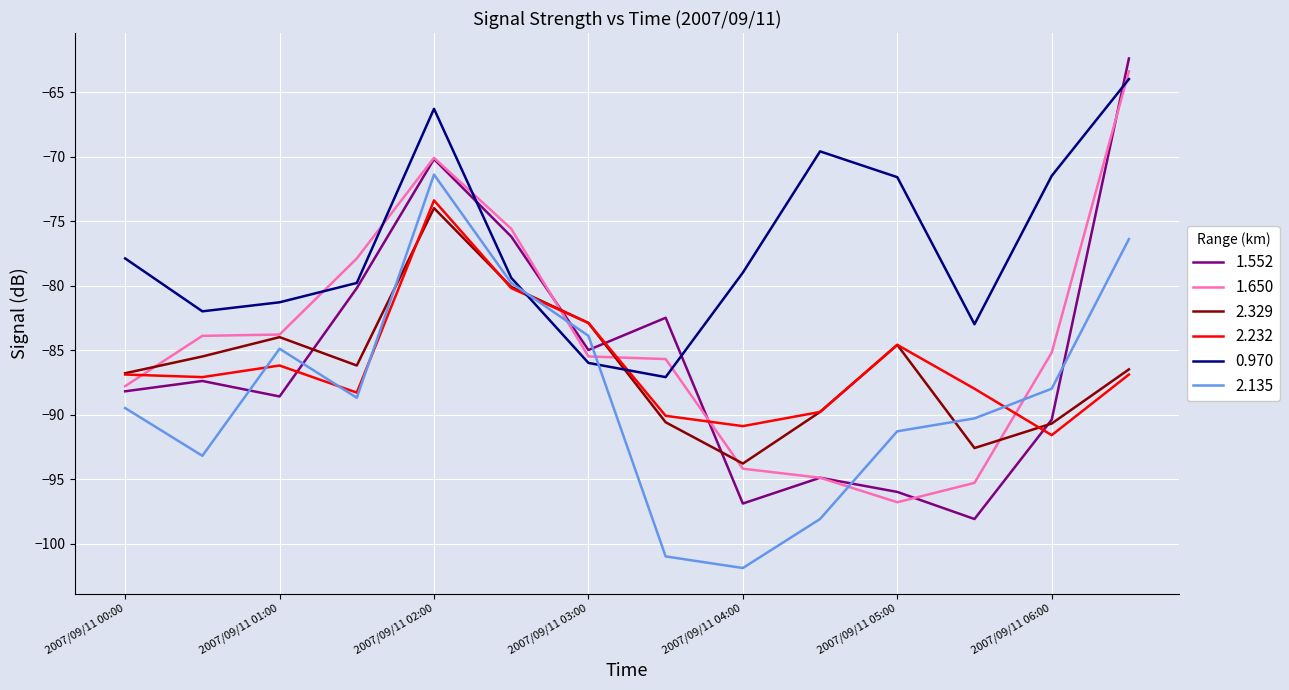

Which series has the largest range (max minus min)?

1.552